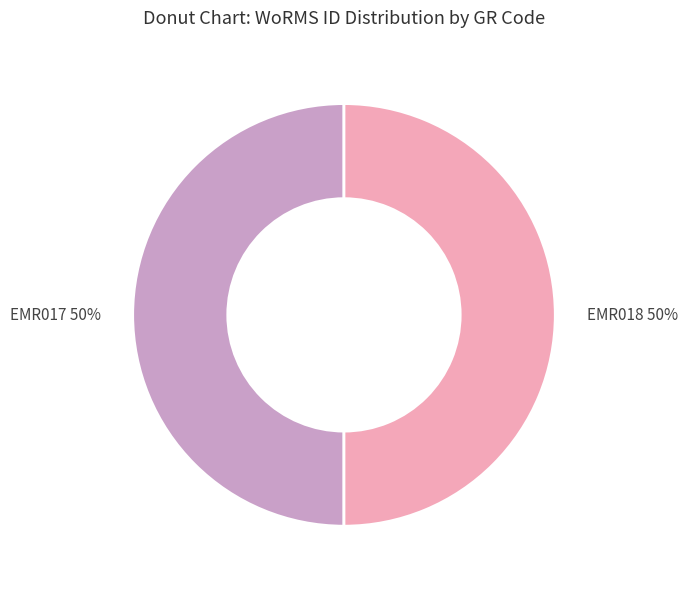

To the nearest percent, what is the combined percentage of EMR017 and EMR018?

100%